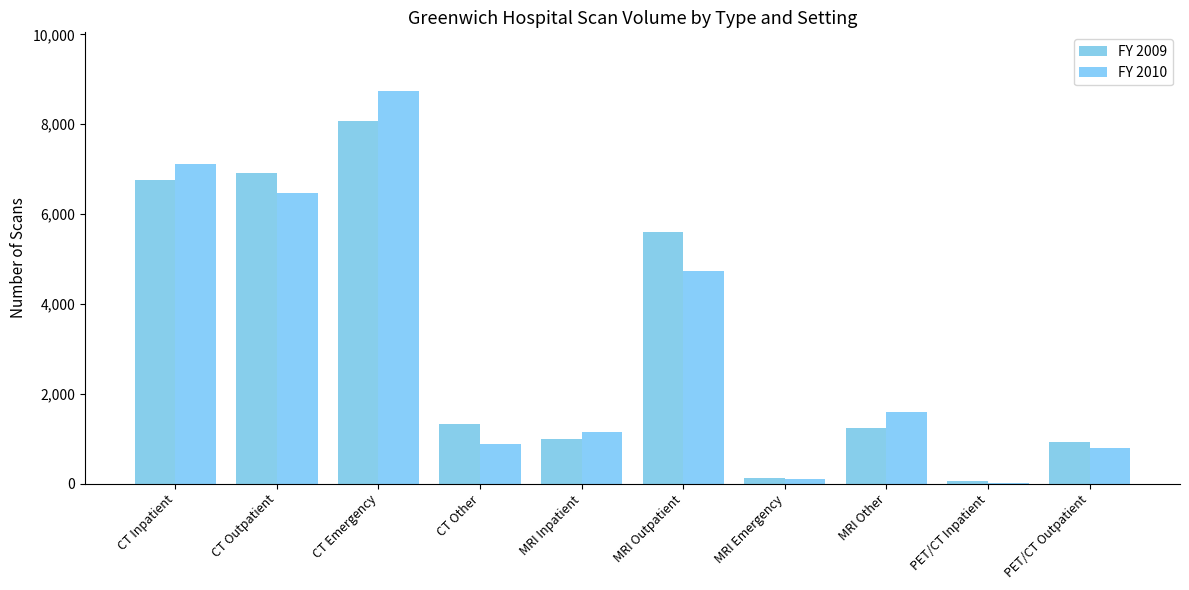

What value does the FY 2010 series have at MRI Other?

1600